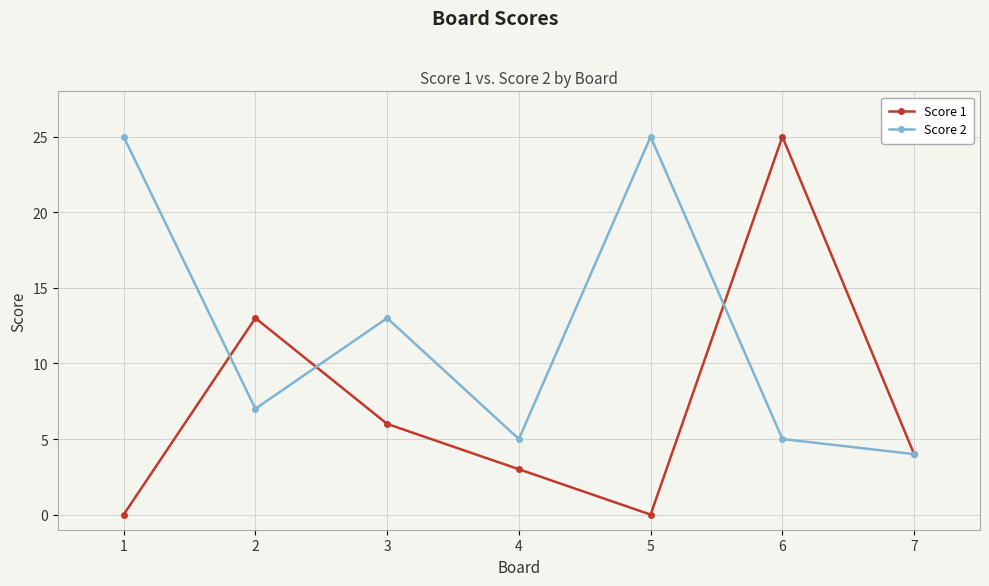

Rank the series at 1 from highest to lowest value.

Score 2, Score 1